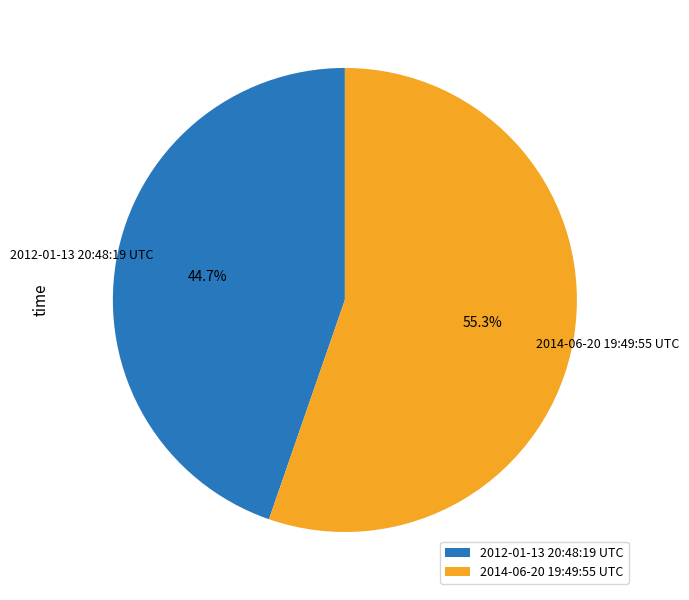

How many slices are in this pie chart?

2